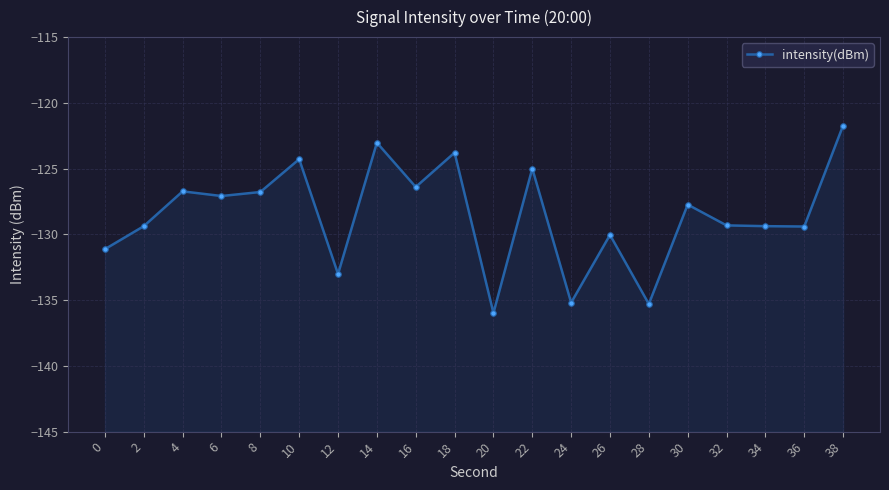

How many data points are less than -127?

12